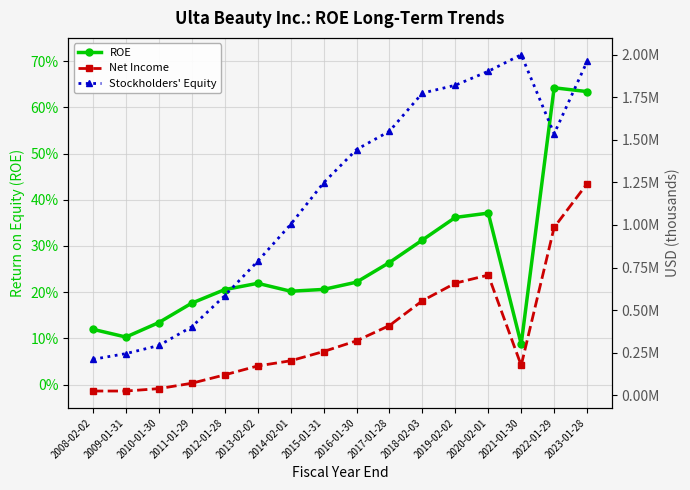

What is the label of the 7th point from the left?

2014-02-01